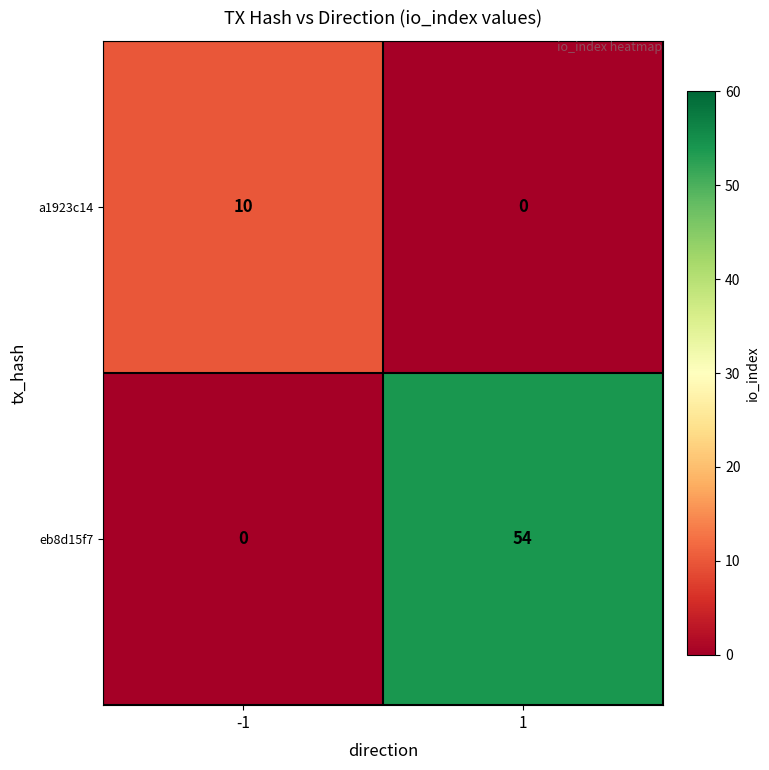

What is the greatest value displayed?

54